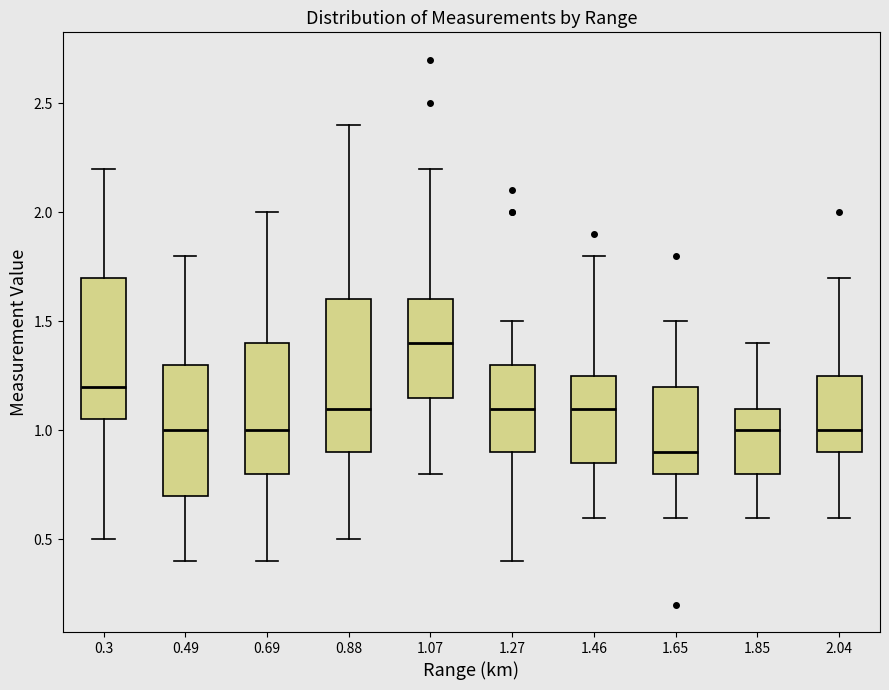

Reading left to right, transcribe this box plot: for each box, give where its median line is, the range the box spans, and where its two whiskers end, as read against the y-axis. The values are not printed on the chart, so give them approximately, as read against the axis.

0.3: median 1.20, box 1.05 to 1.70, whiskers 0.50 to 2.20
0.49: median 1.00, box 0.70 to 1.30, whiskers 0.40 to 1.80
0.69: median 1.00, box 0.80 to 1.40, whiskers 0.40 to 2.00
0.88: median 1.10, box 0.90 to 1.60, whiskers 0.50 to 2.40
1.07: median 1.40, box 1.15 to 1.60, whiskers 0.80 to 2.20
1.27: median 1.10, box 0.90 to 1.30, whiskers 0.40 to 1.50
1.46: median 1.10, box 0.85 to 1.25, whiskers 0.60 to 1.80
1.65: median 0.90, box 0.80 to 1.20, whiskers 0.60 to 1.50
1.85: median 1.00, box 0.80 to 1.10, whiskers 0.60 to 1.40
2.04: median 1.00, box 0.90 to 1.25, whiskers 0.60 to 1.70